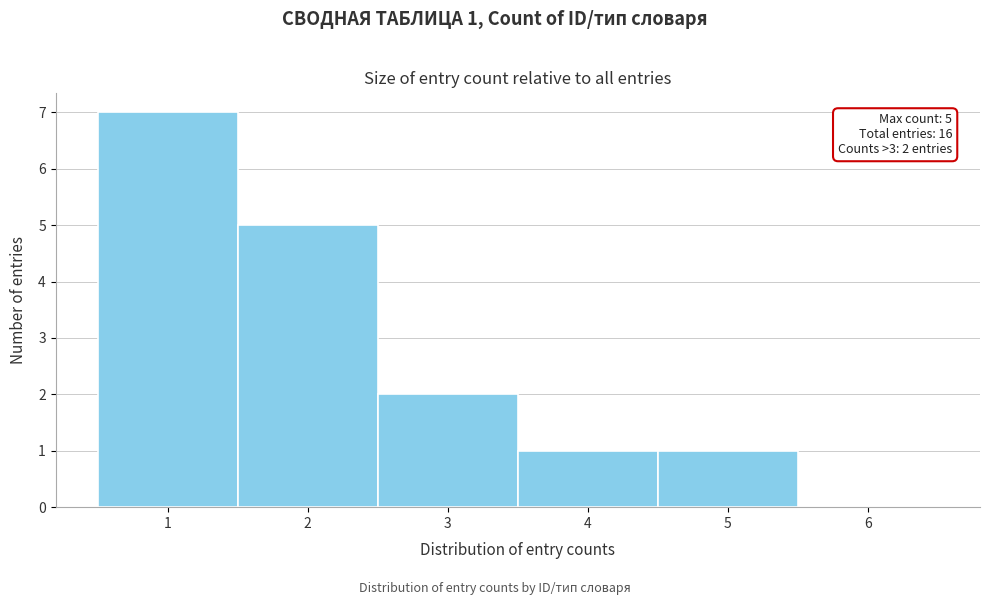

Over which range of the x-axis is the bar tallest?

0.5 to 1.5